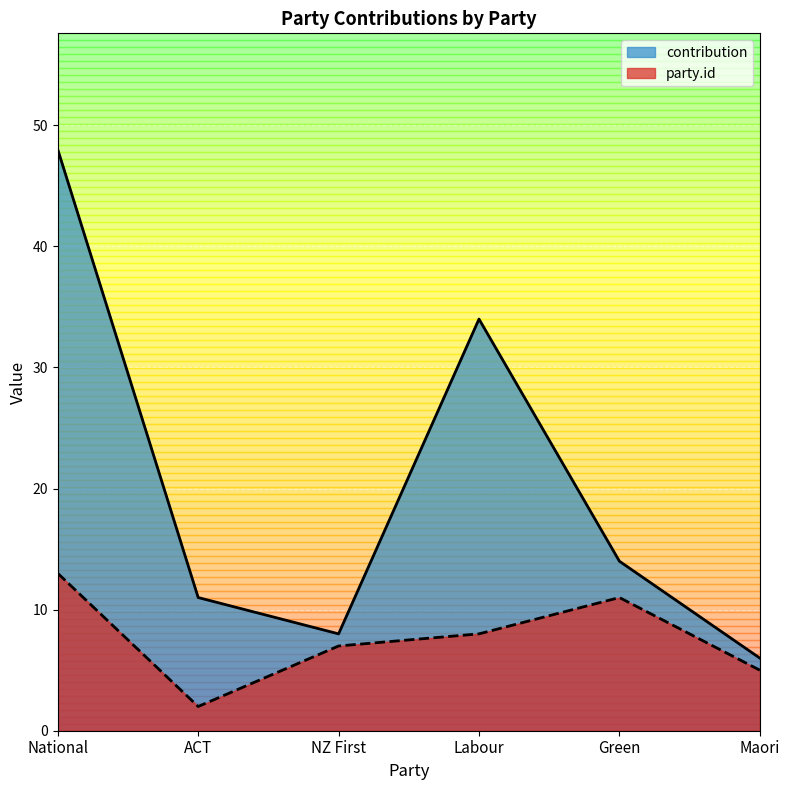

What is the label of the 1st point from the left?

National